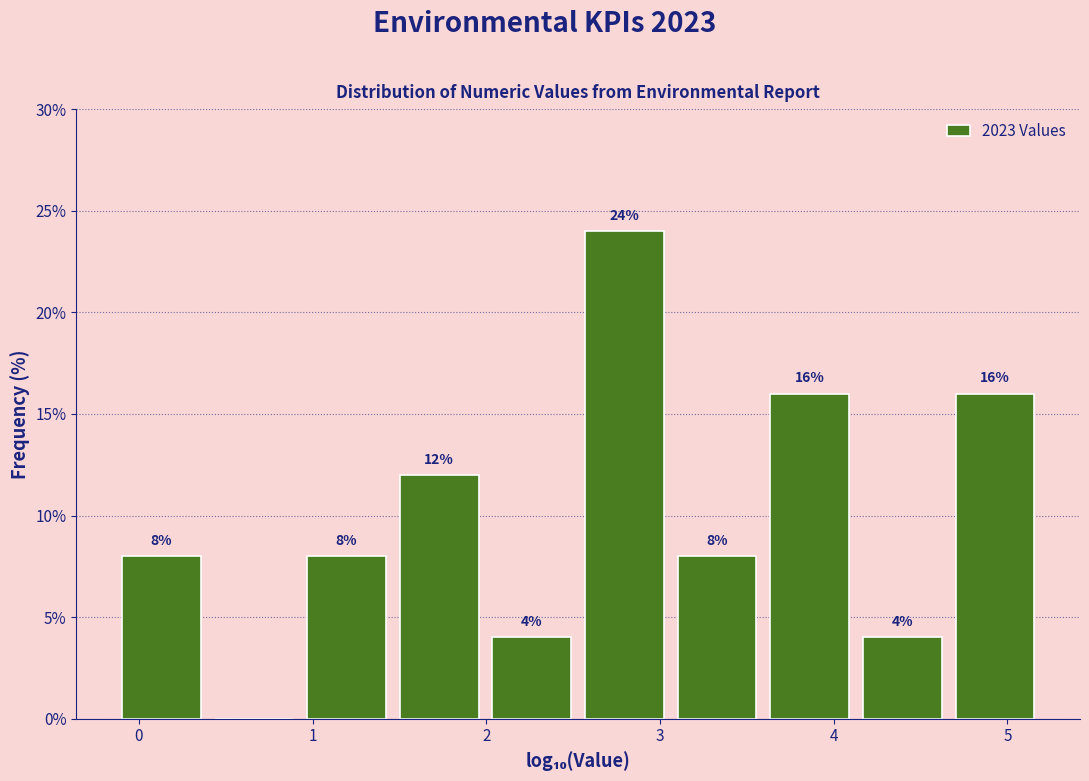

Over which range of the x-axis is the bar tallest?

2.6 to 3.1